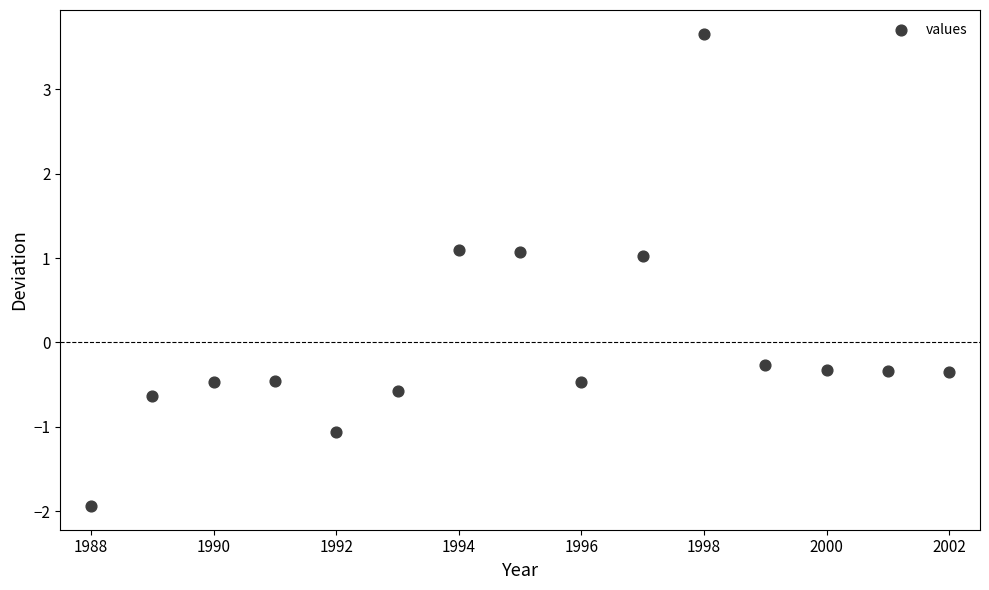

What is the range of X values (max minus min)?

14.0